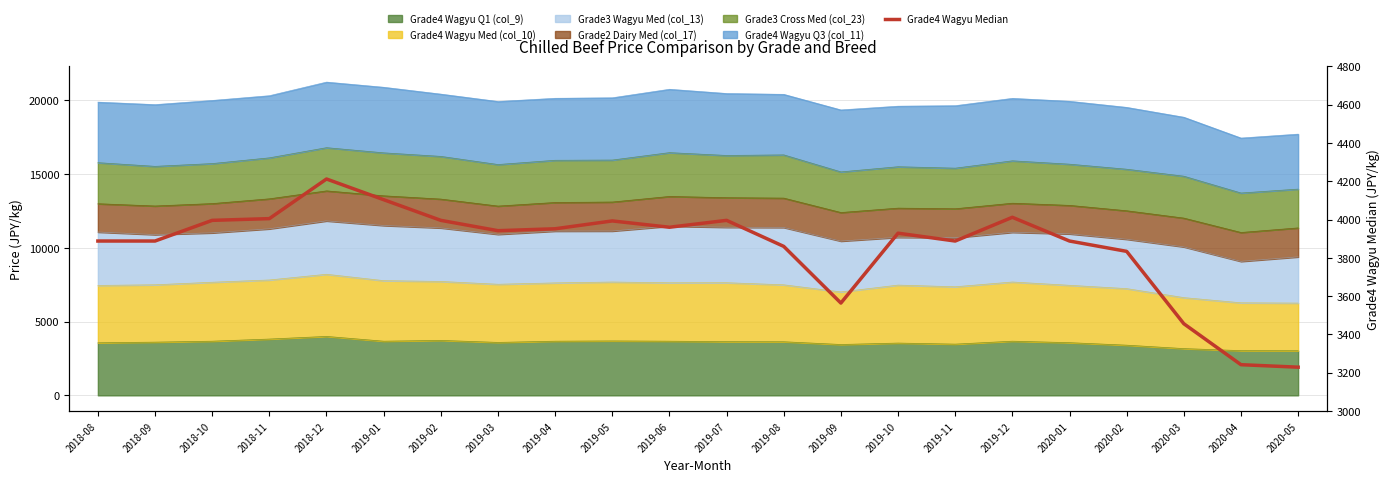

Reading right to left, extract all data points from this chart.

2020-05=3229	2020-04=3242	2020-03=3456	2020-02=3834	2020-01=3888	2019-12=4012	2019-11=3888	2019-10=3929	2019-09=3564	2019-08=3860	2019-07=3996	2019-06=3960	2019-05=3993	2019-04=3952	2019-03=3942	2019-02=3996	2019-01=4104	2018-12=4212	2018-11=4005	2018-10=3996	2018-09=3888	2018-08=3888